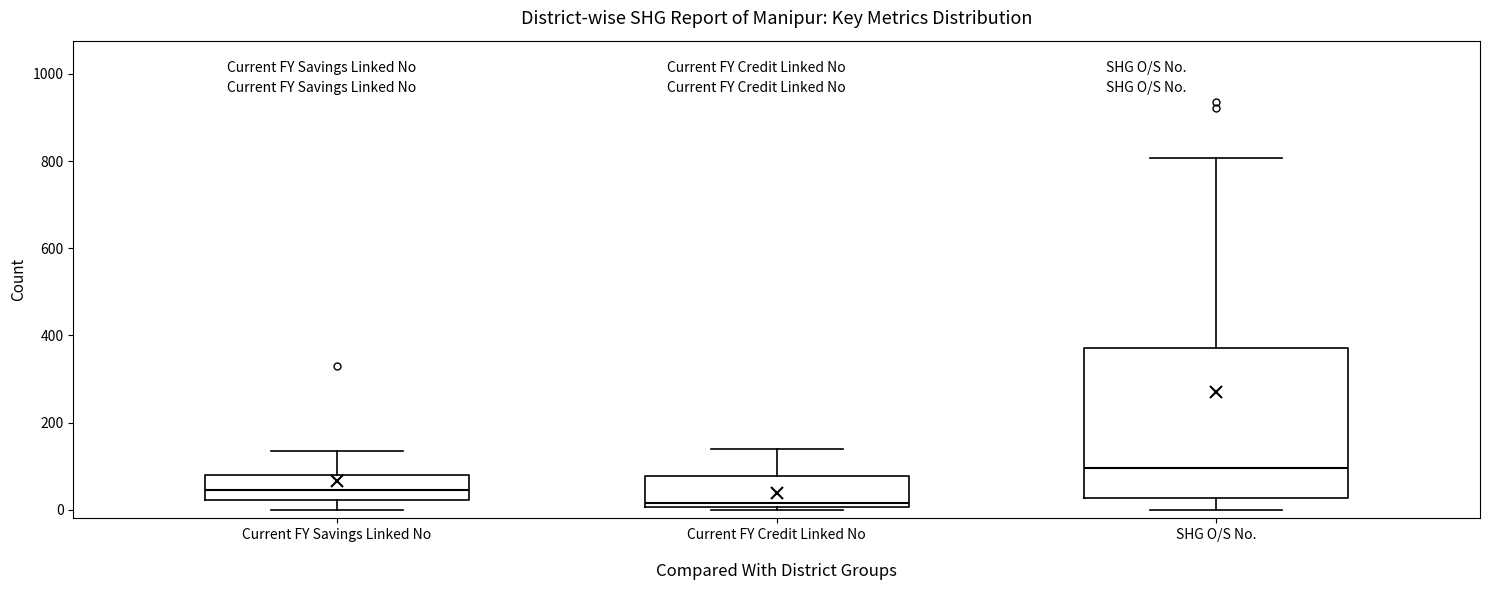

Reading left to right, transcribe this box plot: for each box, give where its median line is, the range the box spans, and where its two whiskers end, as read against the y-axis. The values are not printed on the chart, so give them approximately, as read against the axis.

Current FY Savings Linked No: median 40, box 20 to 80, whiskers 0 to 140
Current FY Credit Linked No: median 20, box 0 to 80, whiskers 0 to 140
SHG O/S No.: median 100, box 20 to 380, whiskers 0 to 800